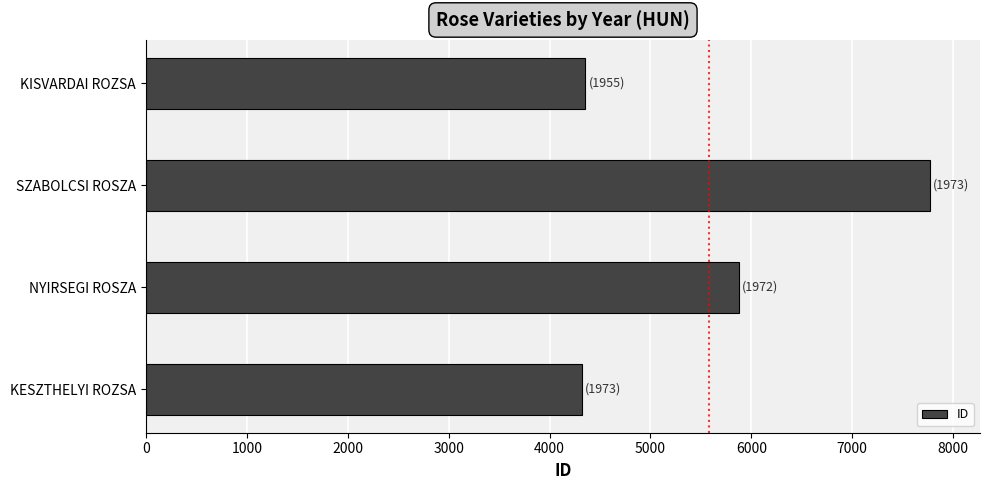

The value at KESZTHELYI ROZSA is 7728. True or false?

False